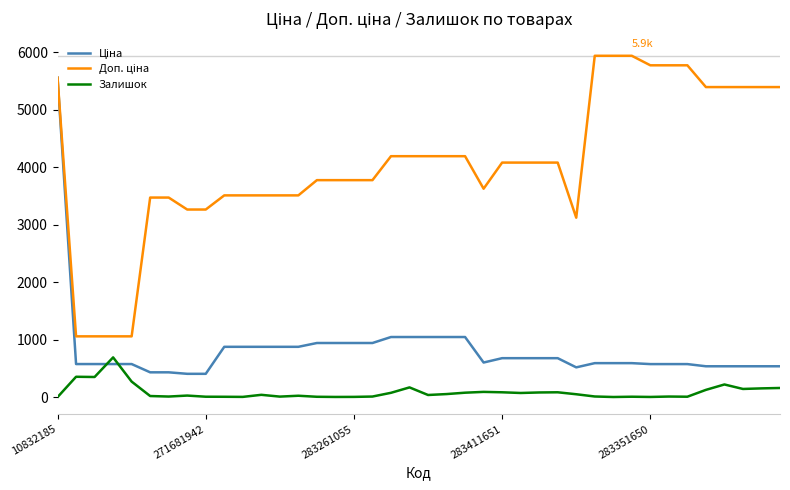

How many lines are shown in the chart?

3